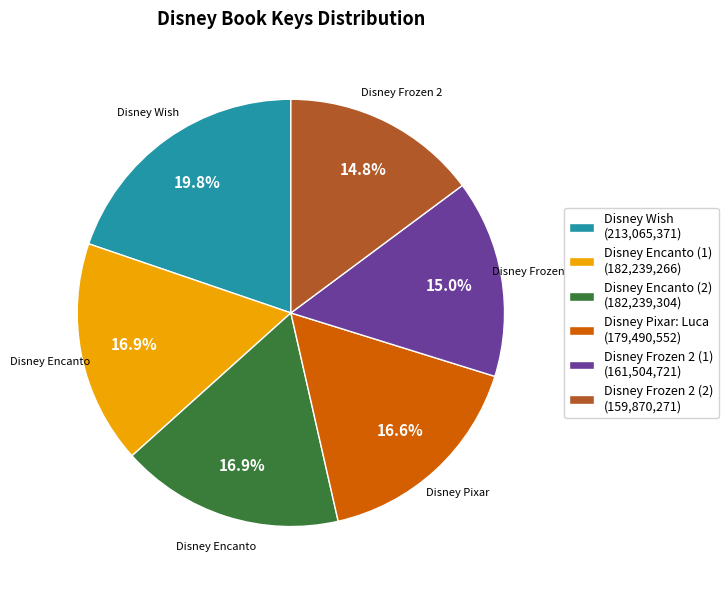

What is the largest slice in the pie chart?

Disney Wish